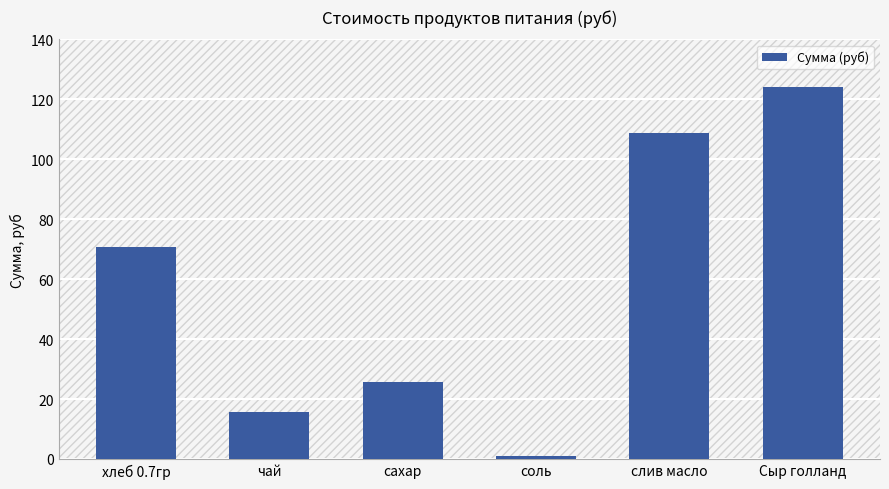

What value does the data have at Сыр голланд?

124.0